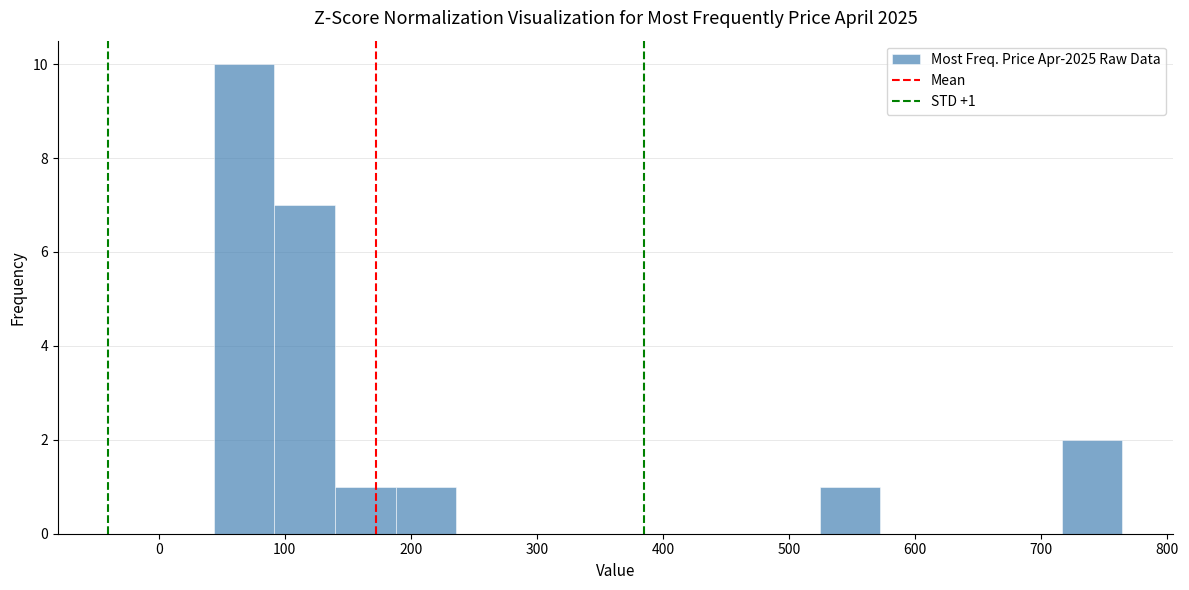

Which range on the x-axis has the tallest bar?

40 to 90